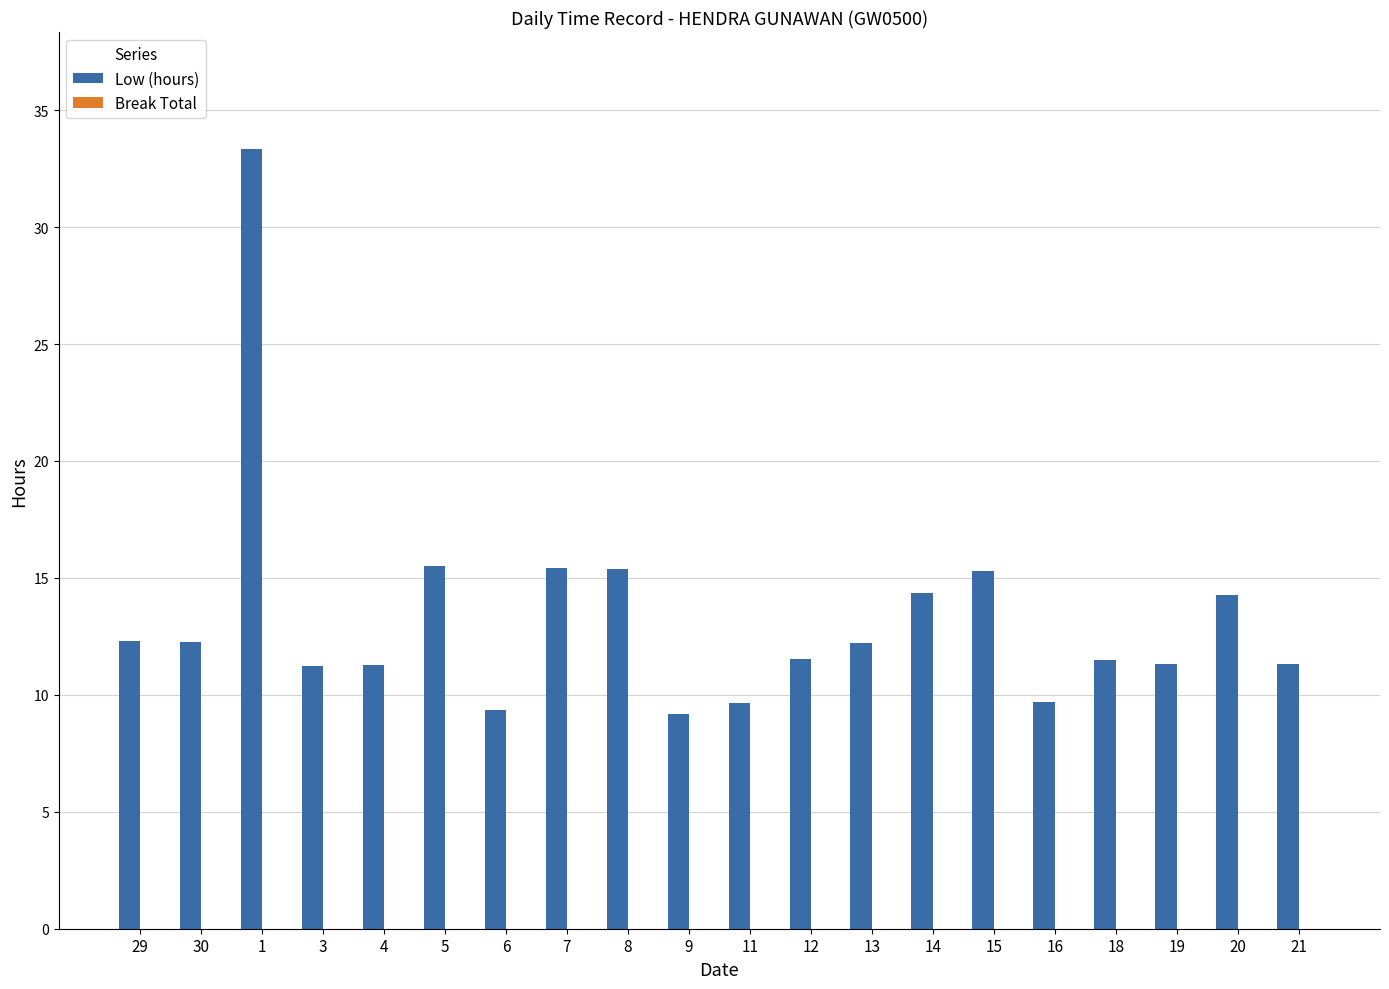

What is the value of the 17th bar from the left?

11.5